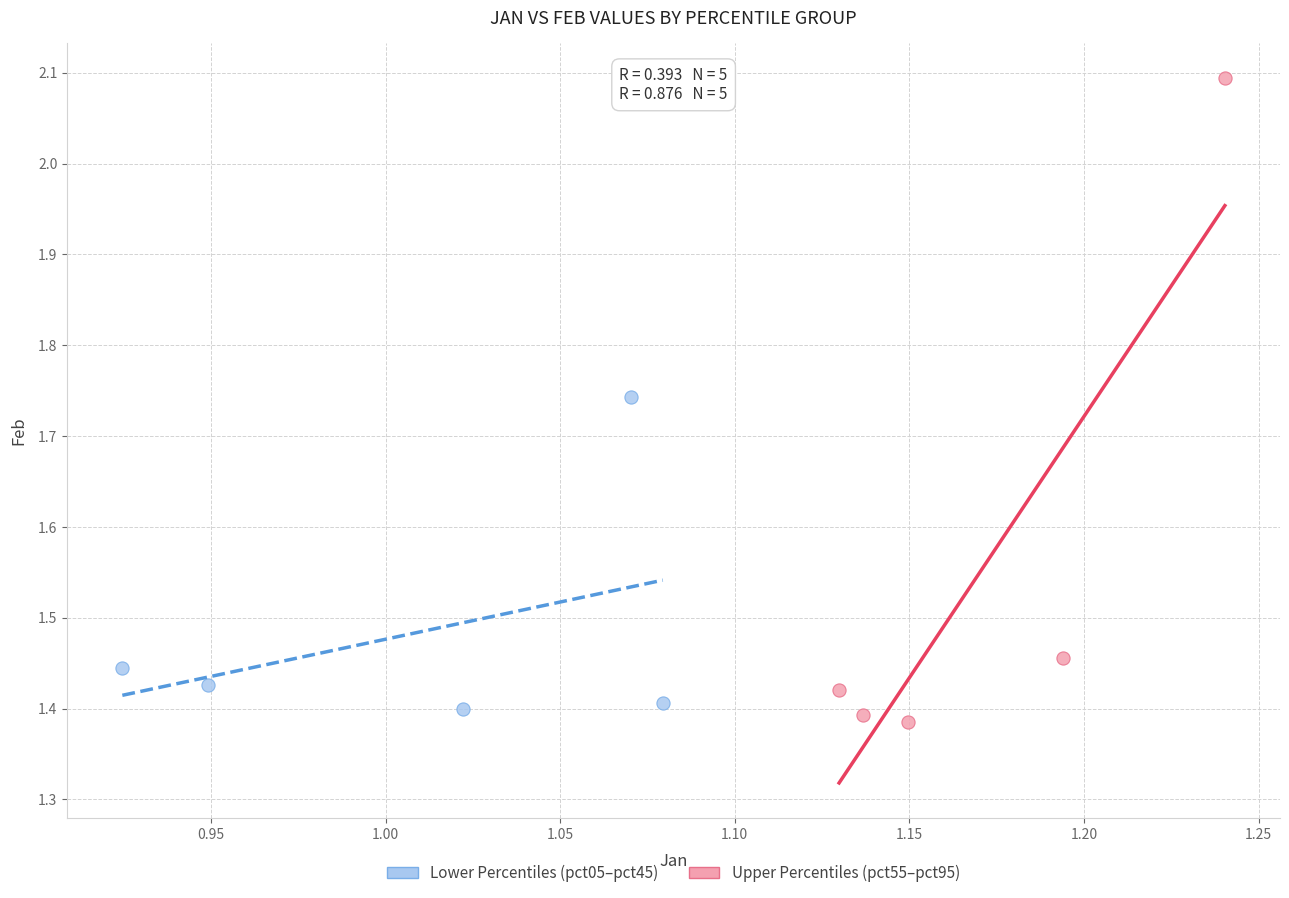

Which series contains the lowest Y value?

Upper Percentiles (pct55–pct95)